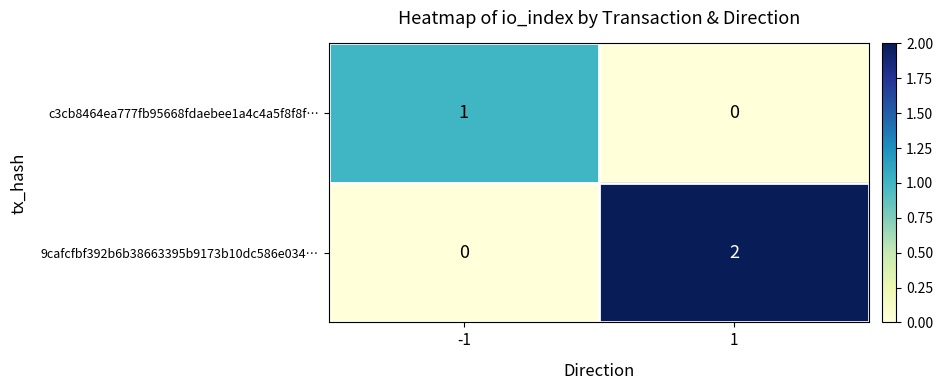

Which series has the largest total across all categories?

9cafcfbf392b6b38663395b9173b10dc586e034…